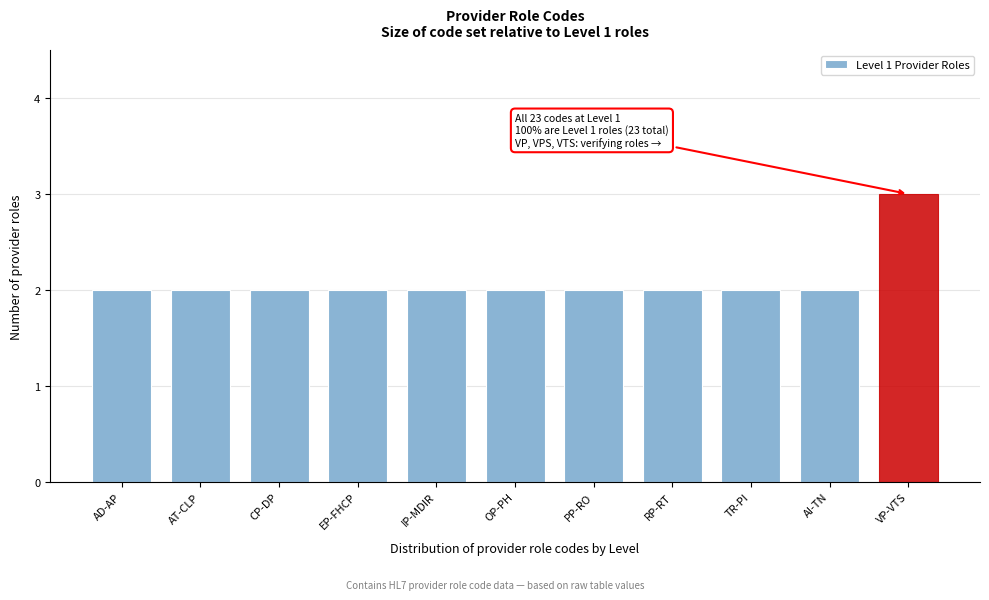

Reading left to right, transcribe all the data shown in this chart.

2	2	2	2	2	2	2	2	2	2	3